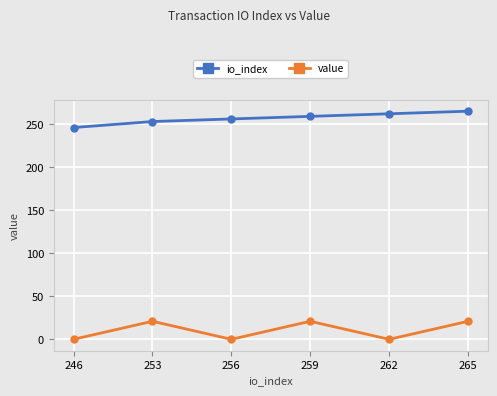

Which category has the lowest value in the io_index series?

246